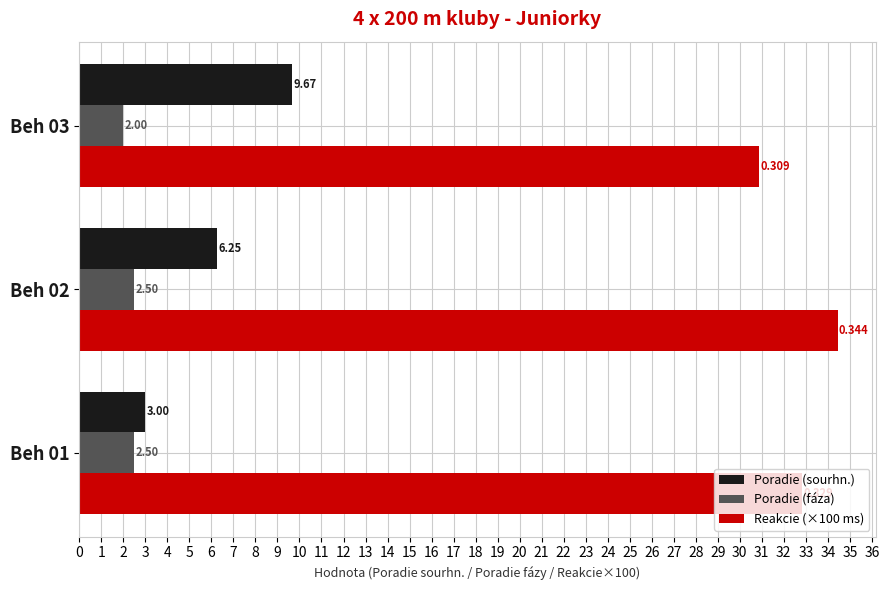

What is the lowest value of the Reakcie (×100 ms) series?

30.9